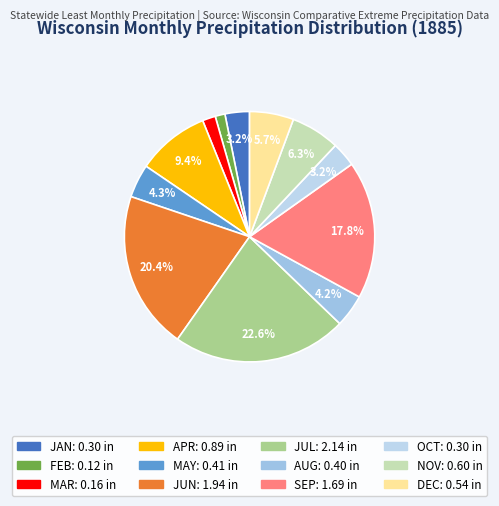

What percentage is the JAN slice, to the nearest percent?

3%